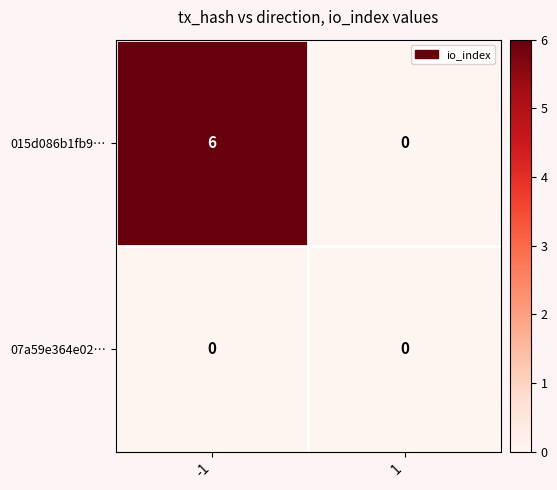

Which series has the widest spread of values?

015d086b1fb9…